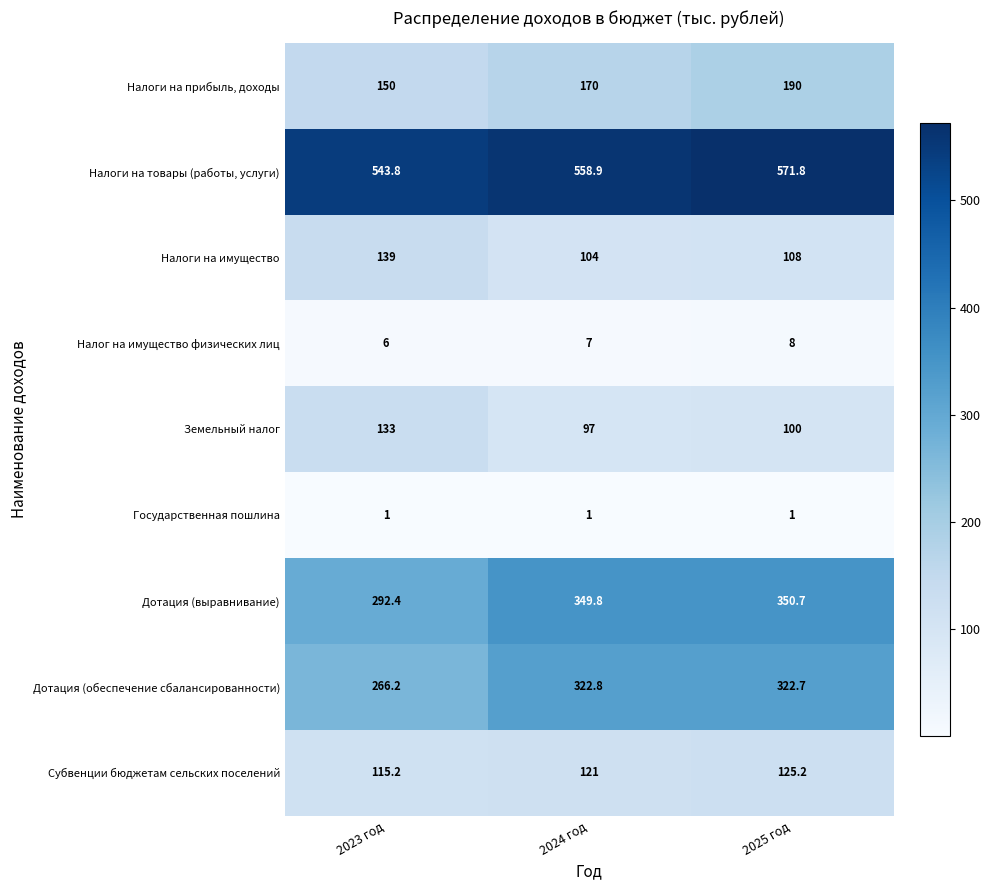

What is the difference between the highest and lowest values at 2025 год?

570.8